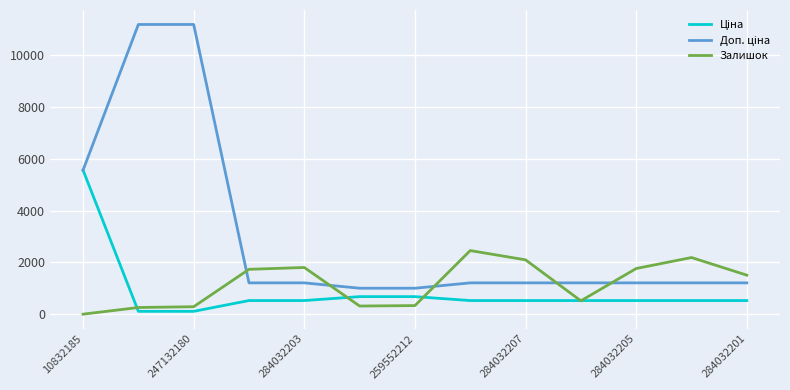

What is the maximum value for Залишок?

2457.0